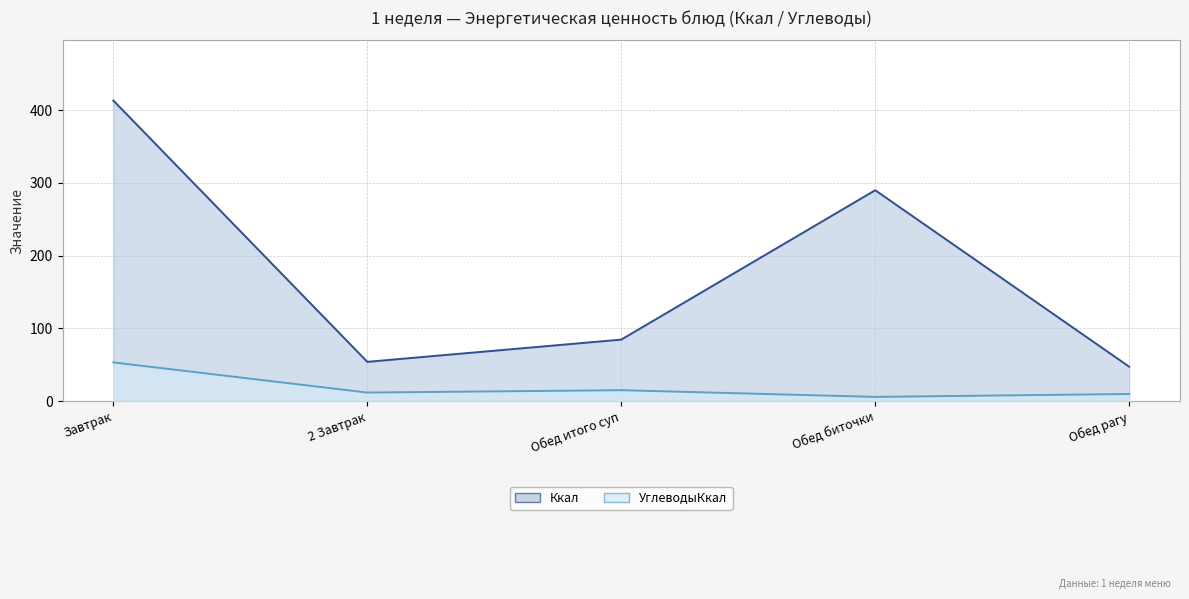

What are all the series names shown in the legend?

Ккал, УглеводыКкал